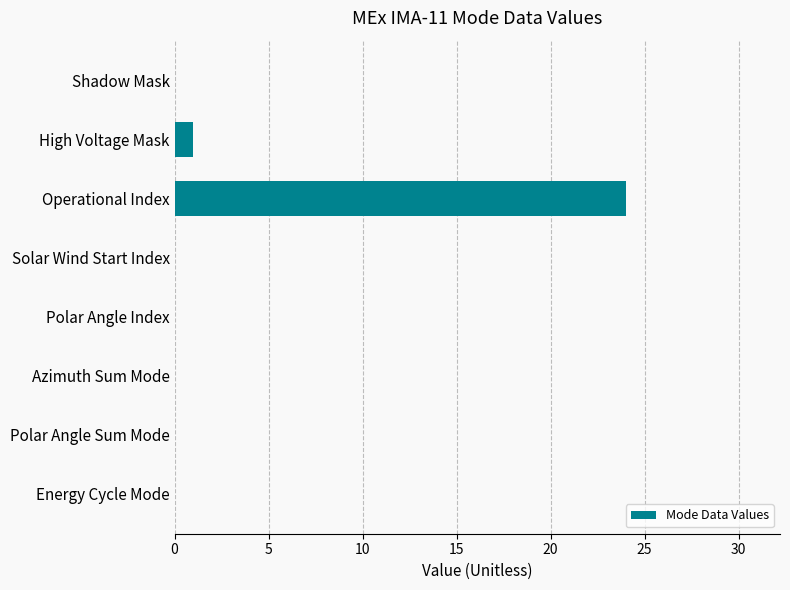

At which label is the value closest to 12?

High Voltage Mask